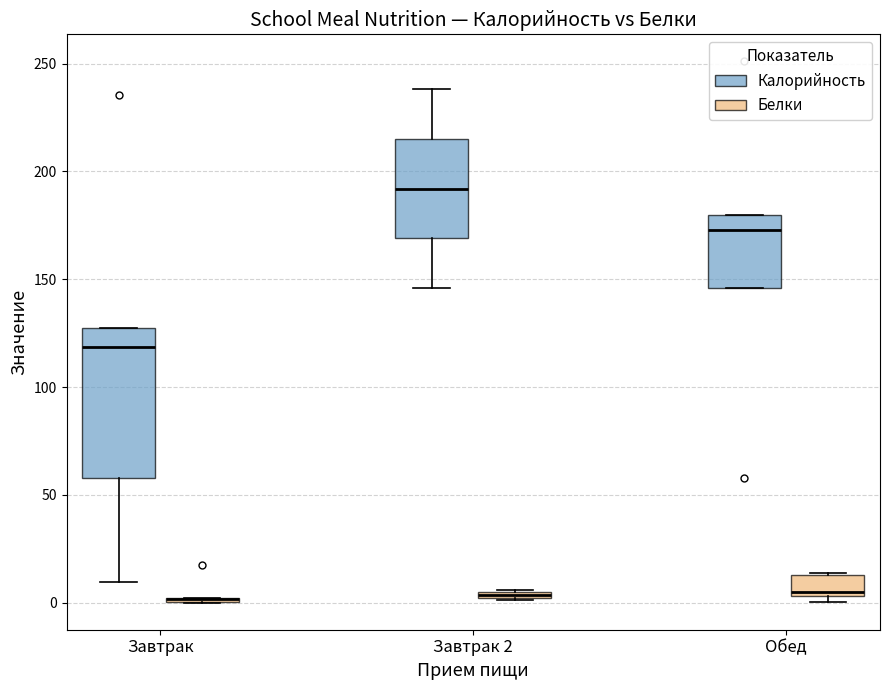

Comparing the boxes themselves (not the whiskers), which one is the tallest?

Завтрак (Калорийность)